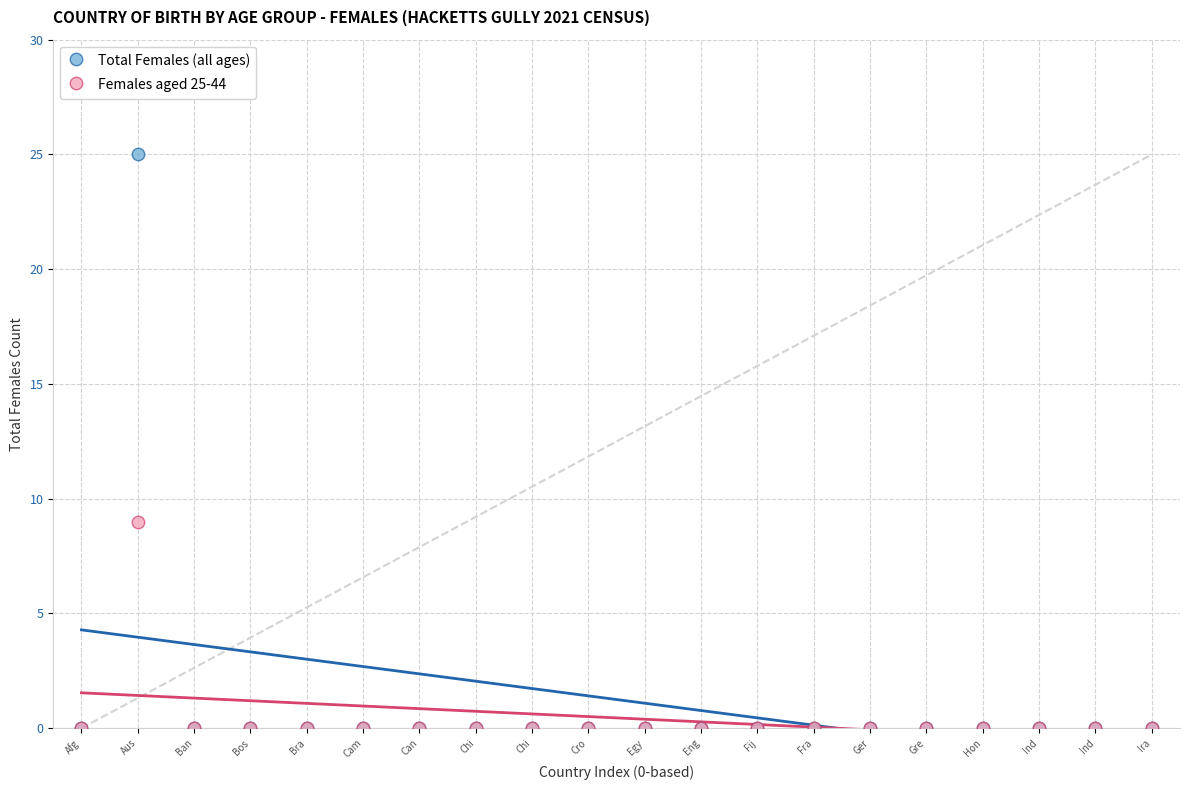

Across all series, what Y value is closest to 12?

9